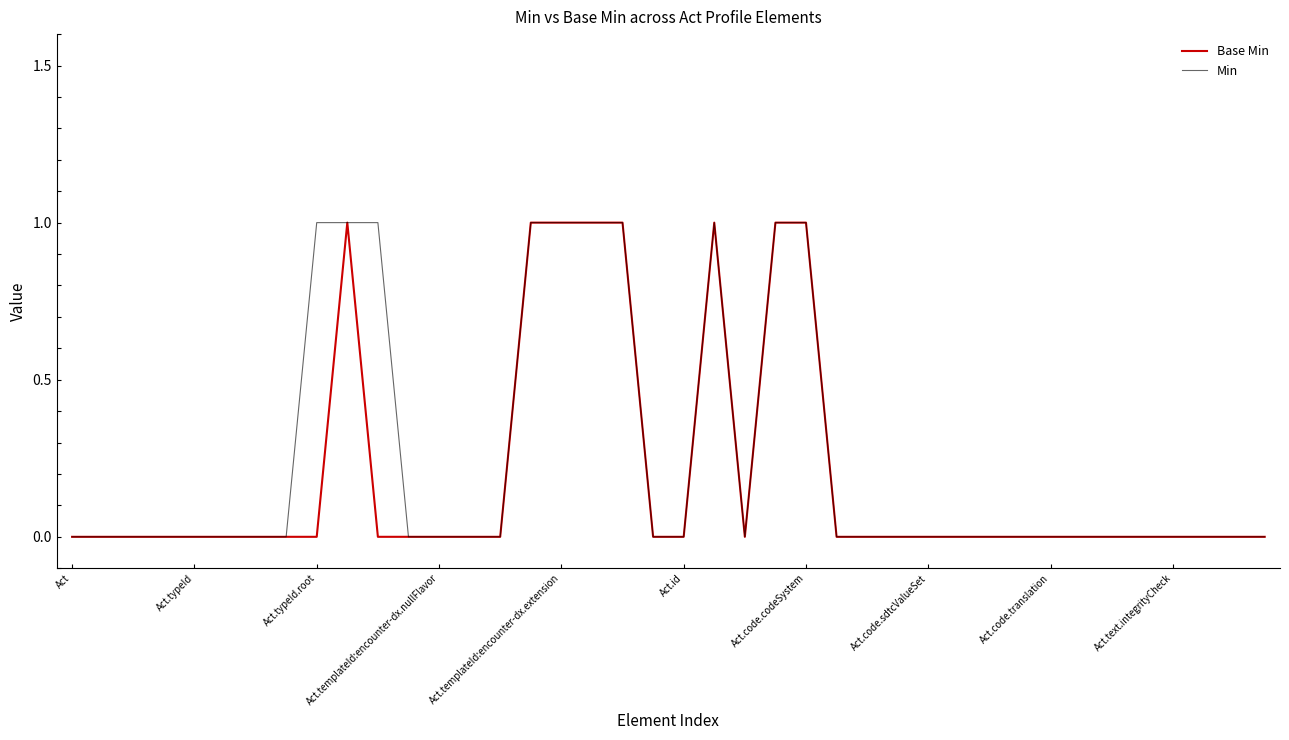

Is this an area chart (filled region under the line)?

No